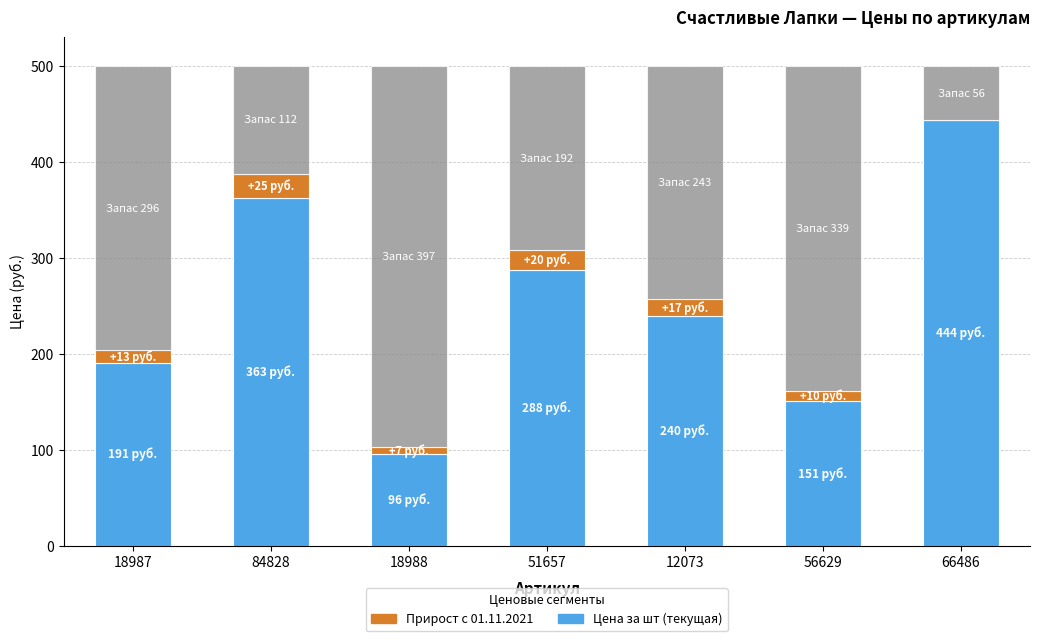

Are the bars horizontal?

No